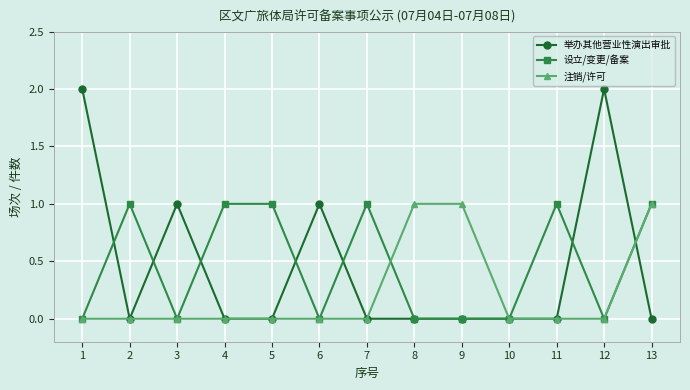

Where is the first local maximum for 设立/变更/备案?

2